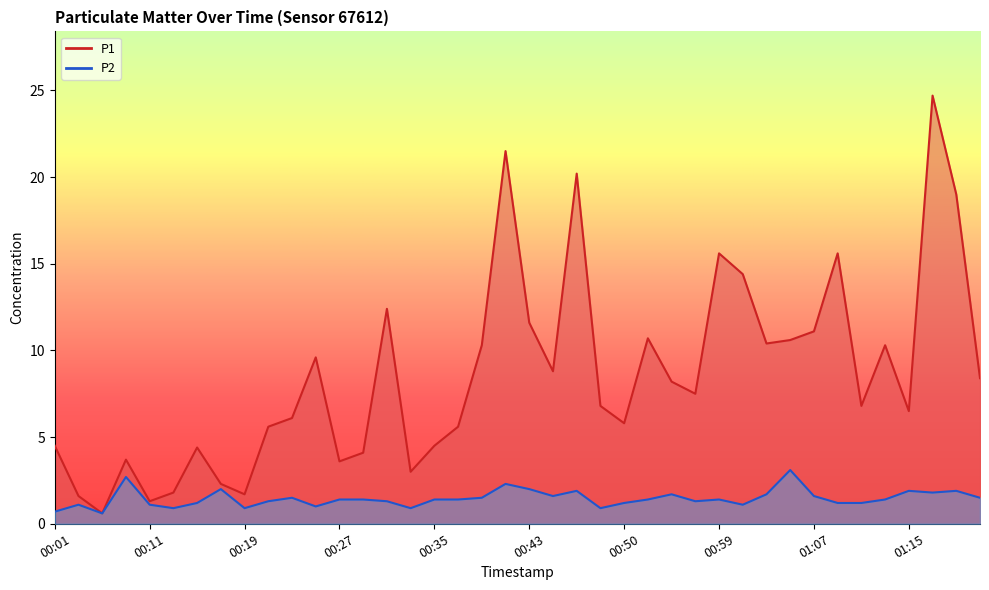

What is the minimum value shown in the chart?

0.6